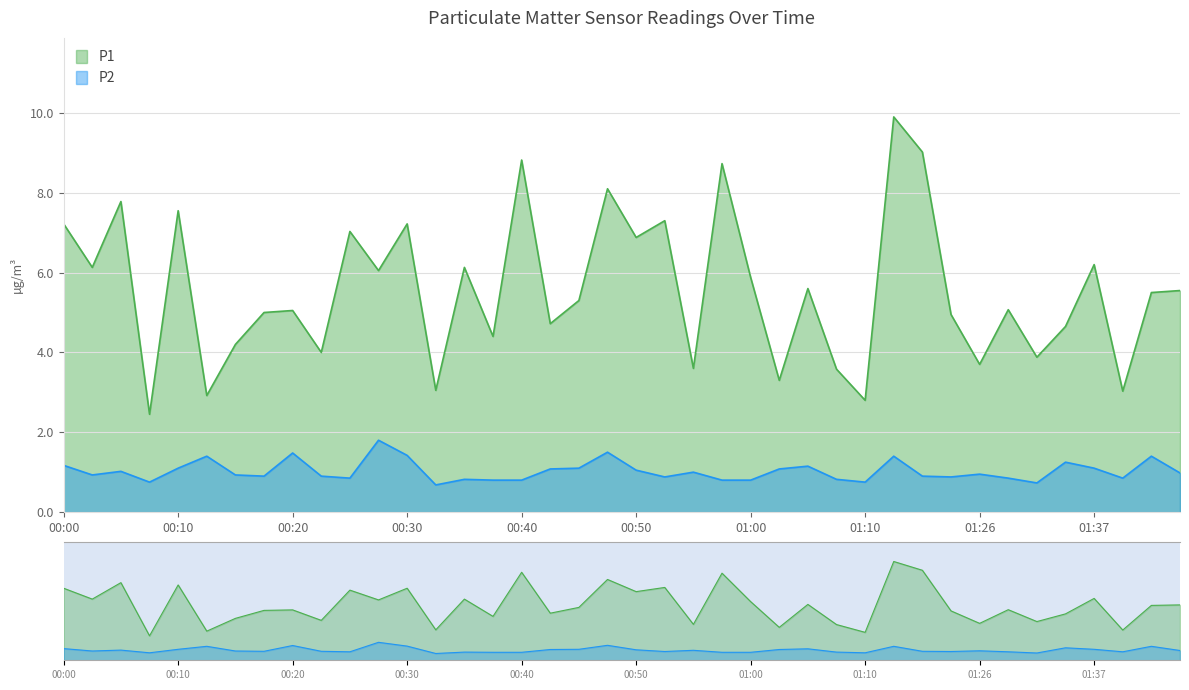

Reading right to left, list all the values displayed in this chart.

P1: 5.5	5.5	3.0	6.2	4.7	3.9	5.1	3.7	5.0	9.0	9.9	2.8	3.6	5.6	3.3	5.9	8.7	3.6	7.3	6.9	8.1	5.3	4.7	8.8	4.4	6.1	3.0	7.2	6.0	7.0	4.0	5.0	5.0	4.2	2.9	7.5	2.5	7.8	6.1	7.2
P2: 1.0	1.4	0.8	1.1	1.2	0.7	0.8	0.9	0.9	0.9	1.4	0.8	0.8	1.1	1.1	0.8	0.8	1.0	0.9	1.1	1.5	1.1	1.1	0.8	0.8	0.8	0.7	1.4	1.8	0.8	0.9	1.5	0.9	0.9	1.4	1.1	0.8	1.0	0.9	1.2